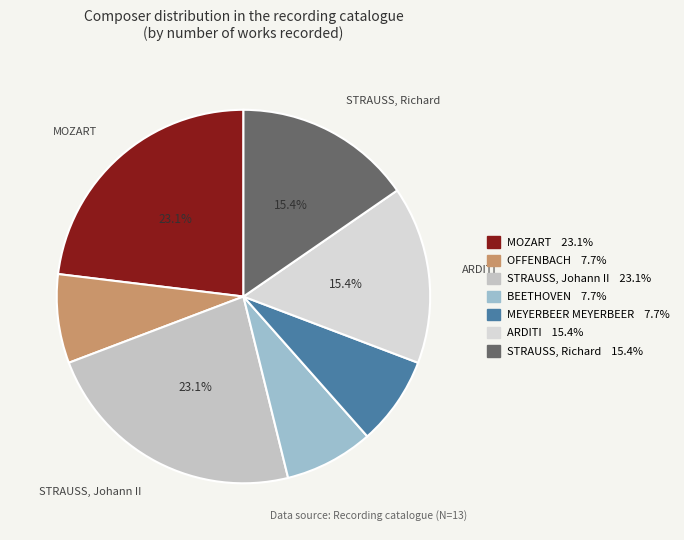

Which category has the smallest portion of the pie?

OFFENBACH